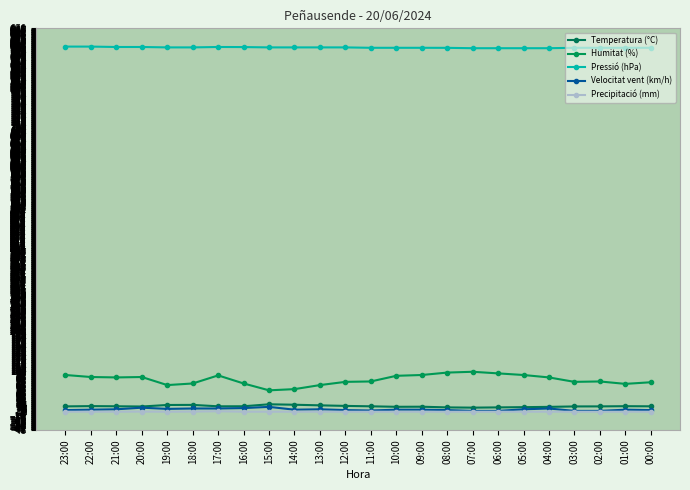

What is the approximate value of Velocitat vent (km/h) at 20:00?

10.0